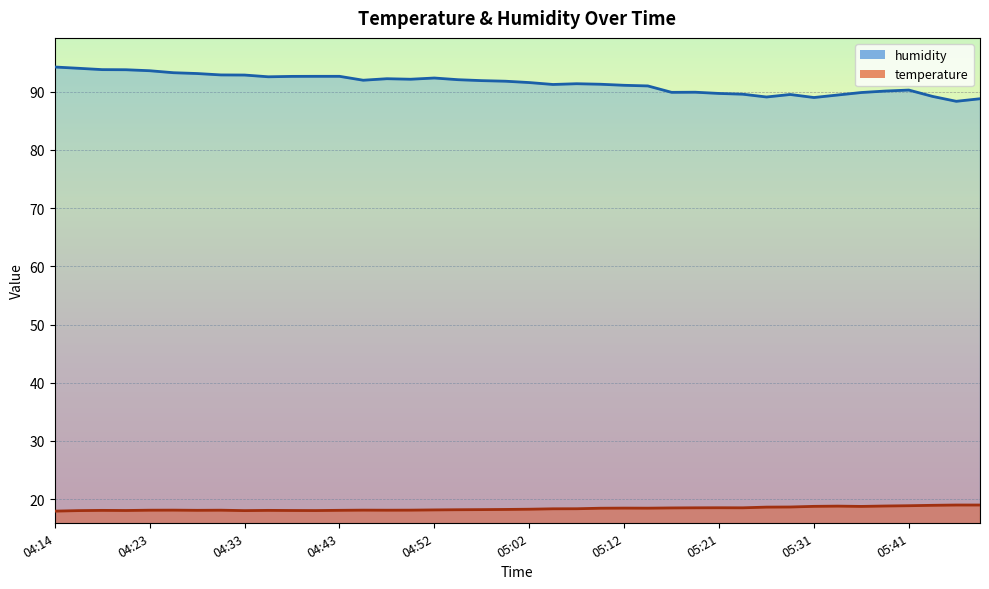

At which label does temperature reach its minimum?

04:14